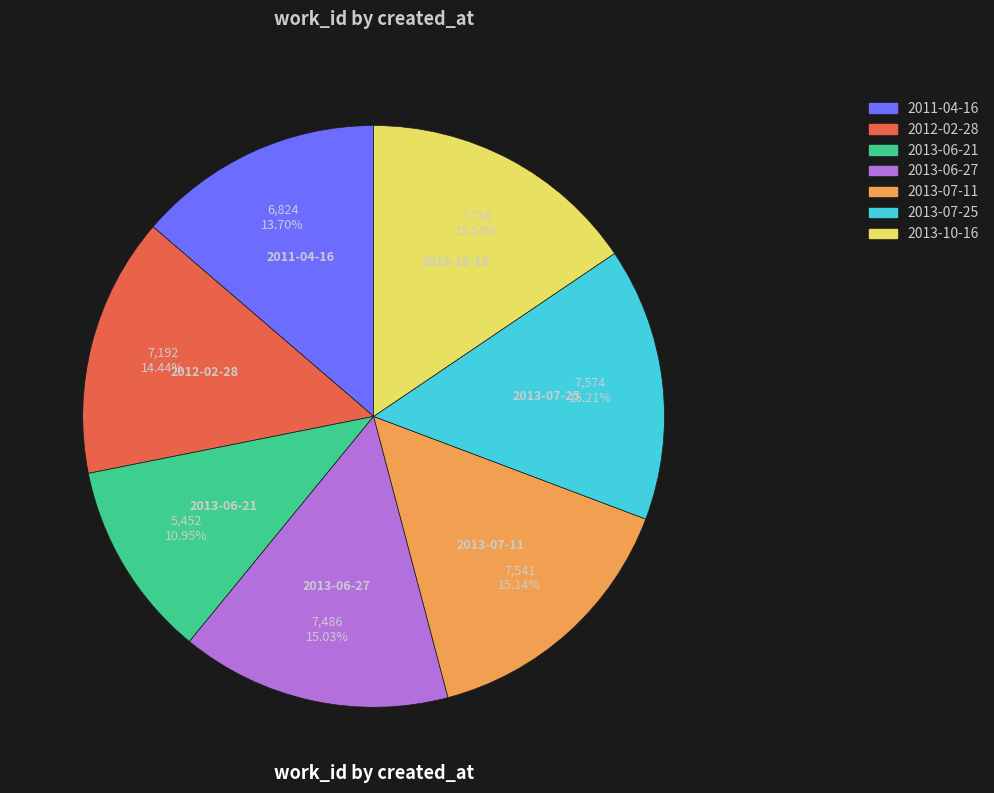

Between 2013-06-21 and 2013-07-11, which is larger?

2013-07-11